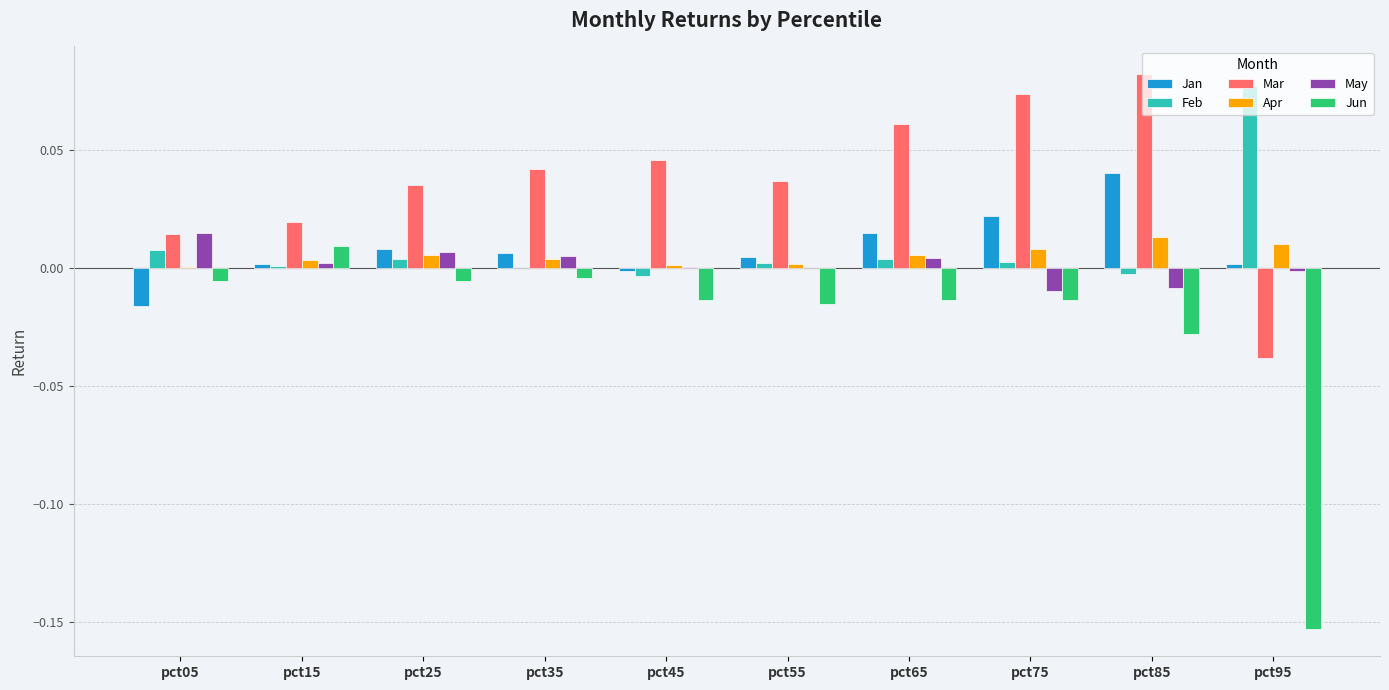

What are all the series names shown in the legend?

Jan, Feb, Mar, Apr, May, Jun